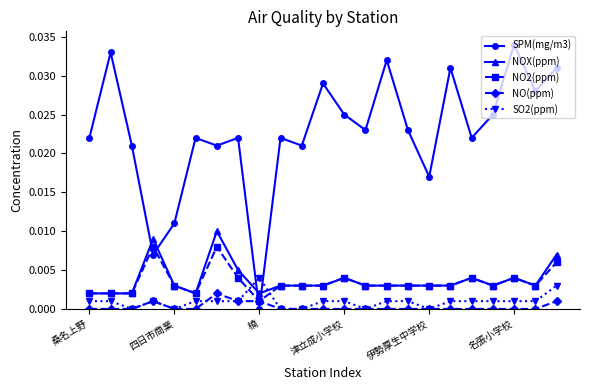

How many distinct data groups are displayed?

5